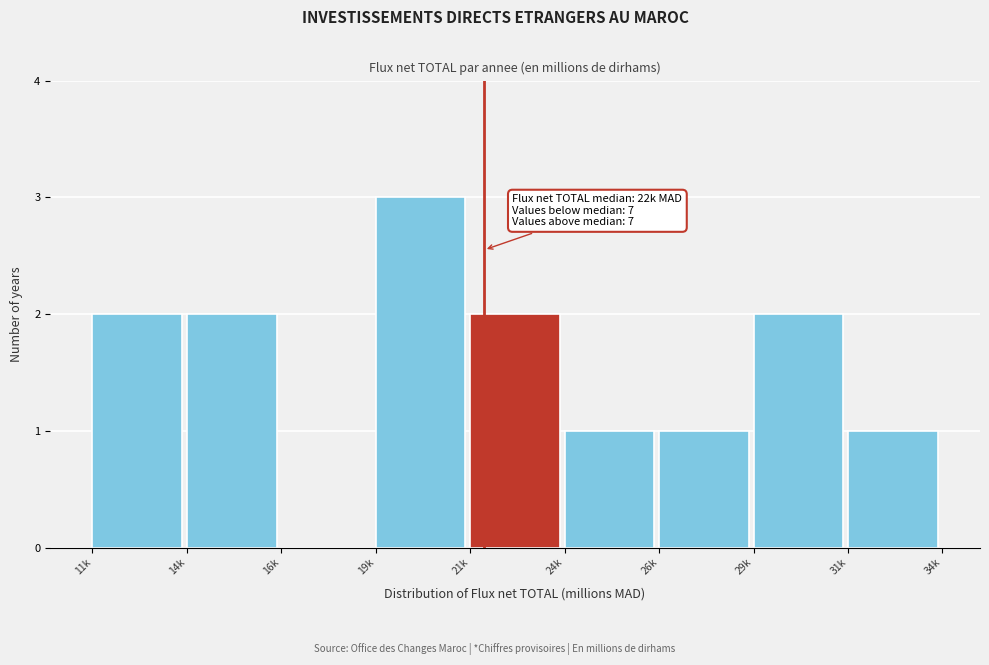

Reading left to right, extract all data points from this chart.

11k=2	14k=2	16k=0	19k=3	21k=2	24k=1	26k=1	29k=2	31k=1